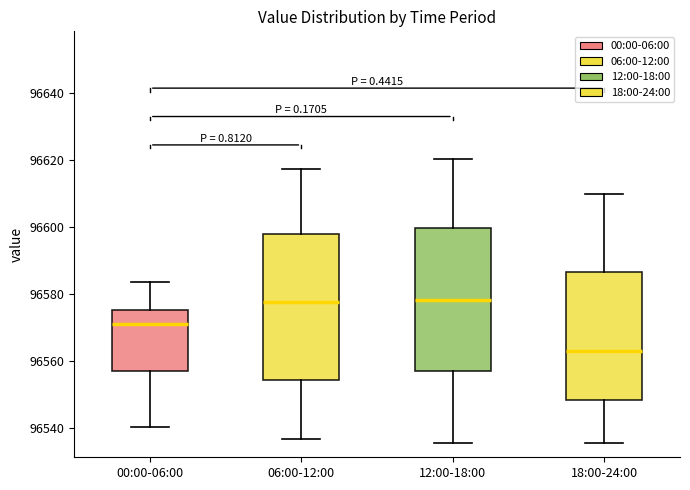

Where does the upper whisker of the box for 18:00-24:00 end on the y-axis? The values are not printed on the chart, so give them approximately, as read against the axis.

96610